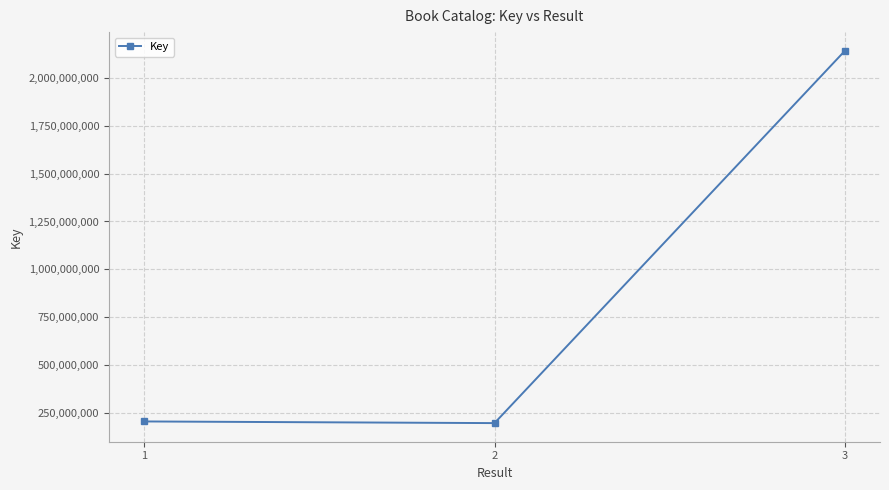

Is it true that the value at 3 is 2141362476?

True